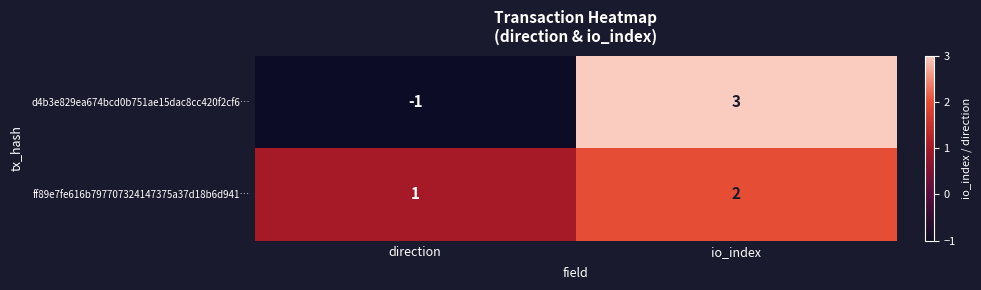

What is the total value across all series at io_index?

5